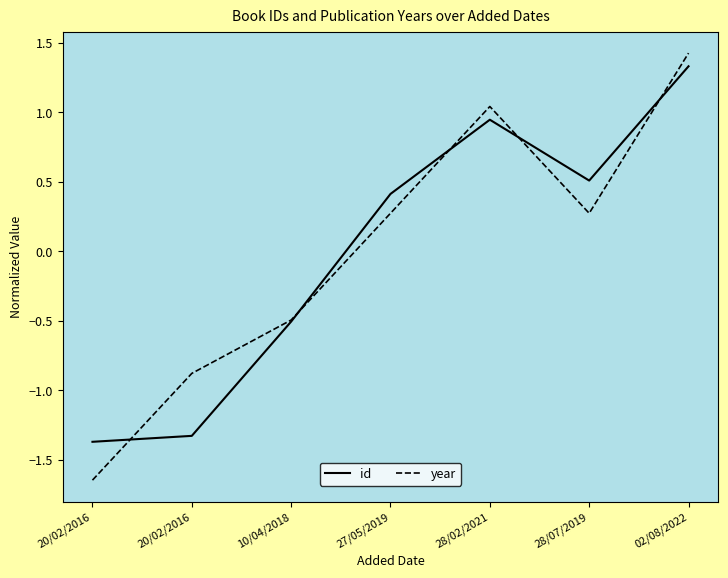

What is the difference between the second highest and second lowest values in the year series?

1.9